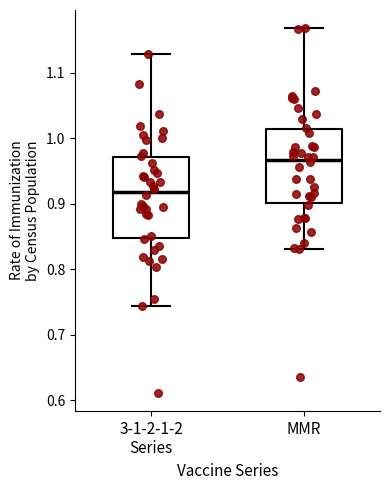

Where does the lower whisker of the box for 3-1-2-1-2 Series end on the y-axis? The values are not printed on the chart, so give them approximately, as read against the axis.

0.74